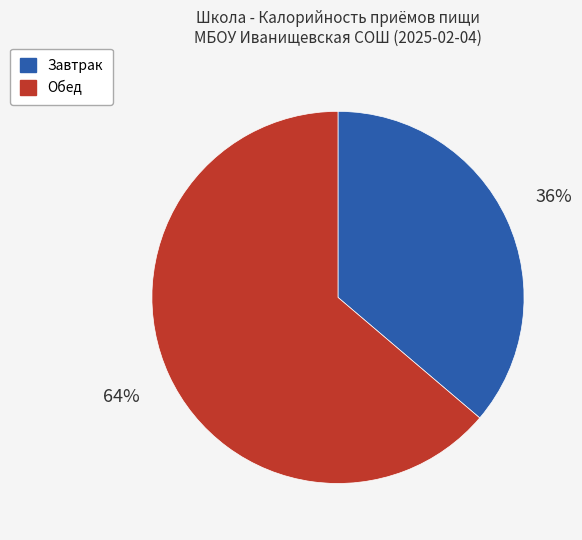

Is there any slice that represents more than half of the pie?

Yes